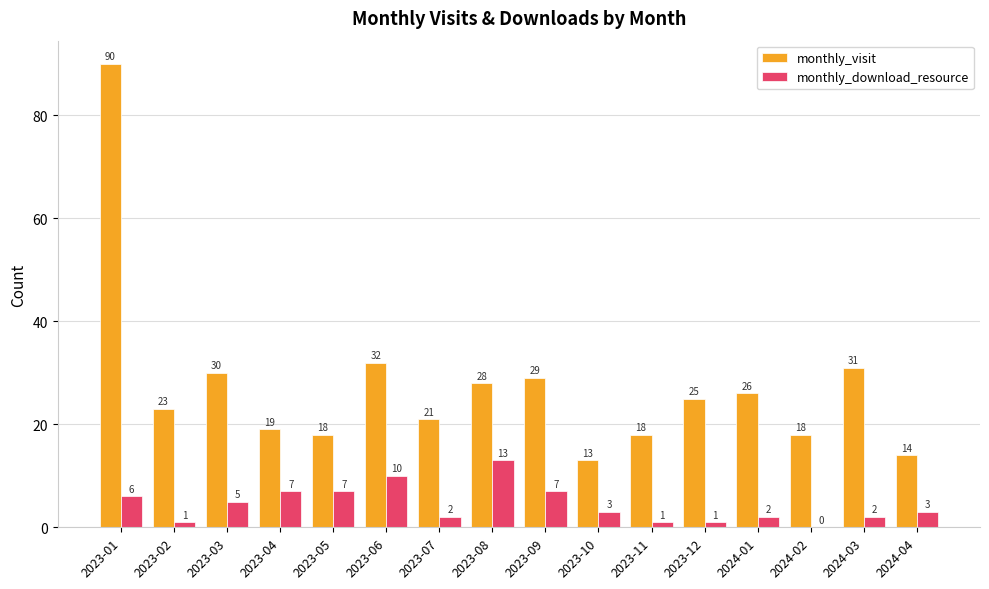

Does the chart contain stacked bars?

No